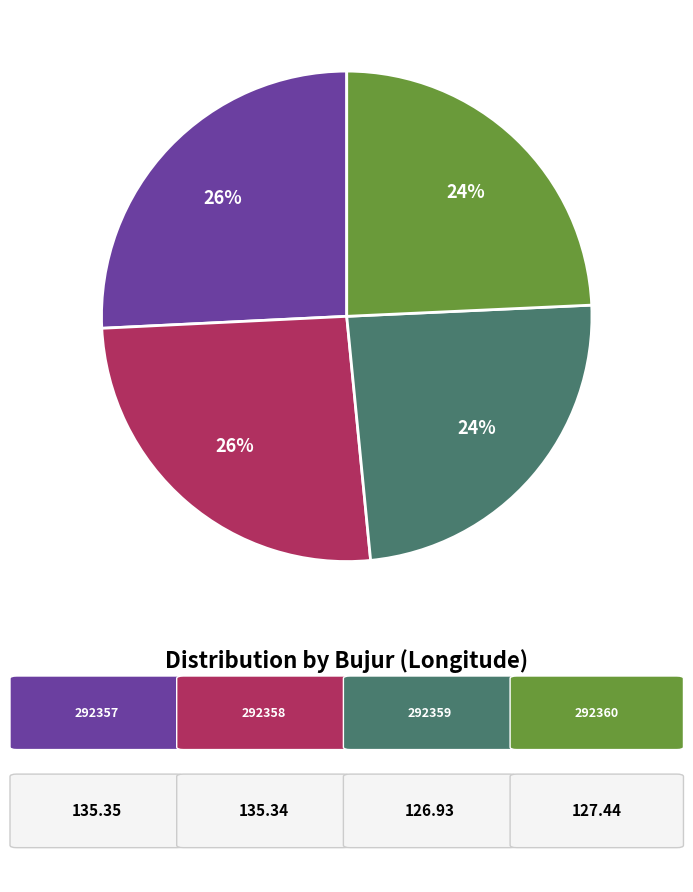

Does any single category account for the majority?

No